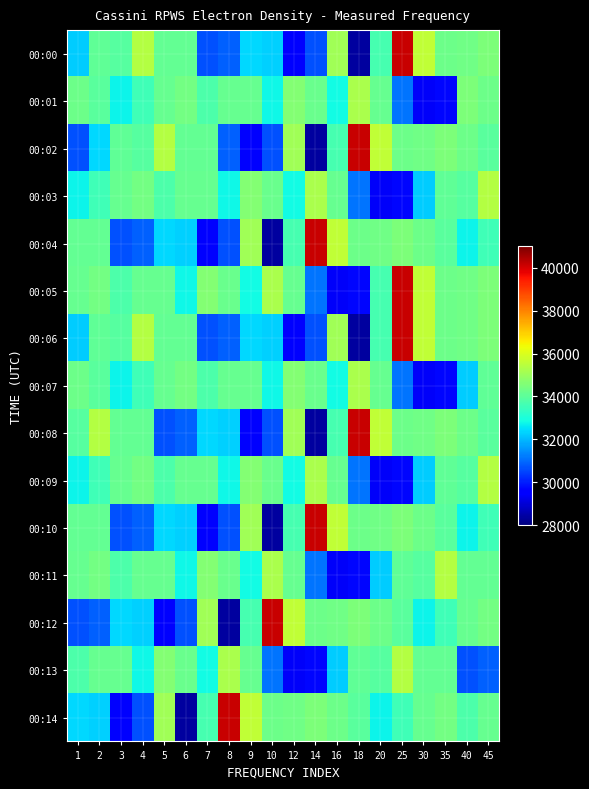

Reading left to right, extract all data points from this chart.

00:00: 1=32231.0	2=34048.6	3=33902.9	4=35374.4	5=34098.8	6=34131.6	7=30684.4	8=30884.2	9=32370.8	10=32295.2	12=29648.1	14=30645.7	16=35090.8	18=28358.4	20=33683.1	25=40140.2	30=35586.5	35=34251.5	40=34304.1	45=34523.1
00:01: 1=34258.1	2=33981.8	3=32754.0	4=33576.1	5=34189.6	6=34389.7	7=33778.8	8=34147.3	9=34158.4	10=32794.2	12=34618.7	14=34211.7	16=32871.9	18=35229.8	20=34169.0	25=31122.5	30=29408.3	35=29689.3	40=34523.1	45=34258.1
00:02: 1=30684.4	2=32370.8	3=34048.6	4=33902.9	5=35374.4	6=34098.8	7=34131.6	8=30884.2	9=29648.1	10=30645.7	12=35090.8	14=28358.4	16=33683.1	18=40140.2	20=35586.5	25=34251.5	30=34304.1	35=34523.1	40=34258.1	45=33981.8
00:03: 1=32754.0	2=33576.1	3=34189.6	4=34389.7	5=33778.8	6=34147.3	7=34158.4	8=32794.2	9=34618.7	10=34211.7	12=32871.9	14=35229.8	16=34169.0	18=31122.5	20=29408.3	25=29689.3	30=32231.0	35=34048.6	40=33902.9	45=35374.4
00:04: 1=34098.8	2=34131.6	3=30684.4	4=30884.2	5=32370.8	6=32295.2	7=29648.1	8=30645.7	9=35090.8	10=28358.4	12=33683.1	14=40140.2	16=35586.5	18=34251.5	20=34304.1	25=34523.1	30=34258.1	35=33981.8	40=32754.0	45=33576.1
00:05: 1=34189.6	2=34389.7	3=33778.8	4=34147.3	5=34158.4	6=32794.2	7=34618.7	8=34211.7	9=32871.9	10=35229.8	12=34169.0	14=31122.5	16=29408.3	18=29689.3	20=33683.1	25=40140.2	30=35586.5	35=34251.5	40=34304.1	45=34523.1
00:06: 1=32231.0	2=34048.6	3=33902.9	4=35374.4	5=34098.8	6=34131.6	7=30684.4	8=30884.2	9=32370.8	10=32295.2	12=29648.1	14=30645.7	16=35090.8	18=28358.4	20=33683.1	25=40140.2	30=35586.5	35=34251.5	40=34304.1	45=34523.1
00:07: 1=34258.1	2=33981.8	3=32754.0	4=33576.1	5=34189.6	6=34389.7	7=33778.8	8=34147.3	9=34158.4	10=32794.2	12=34618.7	14=34211.7	16=32871.9	18=35229.8	20=34169.0	25=31122.5	30=29408.3	35=29689.3	40=32231.0	45=34048.6
00:08: 1=33902.9	2=35374.4	3=34098.8	4=34131.6	5=30684.4	6=30884.2	7=32370.8	8=32295.2	9=29648.1	10=30645.7	12=35090.8	14=28358.4	16=33683.1	18=40140.2	20=35586.5	25=34251.5	30=34304.1	35=34523.1	40=34258.1	45=33981.8
00:09: 1=32754.0	2=33576.1	3=34189.6	4=34389.7	5=33778.8	6=34147.3	7=34158.4	8=32794.2	9=34618.7	10=34211.7	12=32871.9	14=35229.8	16=34169.0	18=31122.5	20=29408.3	25=29689.3	30=32231.0	35=34048.6	40=33902.9	45=35374.4
00:10: 1=34098.8	2=34131.6	3=30684.4	4=30884.2	5=32370.8	6=32295.2	7=29648.1	8=30645.7	9=35090.8	10=28358.4	12=33683.1	14=40140.2	16=35586.5	18=34251.5	20=34304.1	25=34523.1	30=34258.1	35=33981.8	40=32754.0	45=33576.1
00:11: 1=34189.6	2=34389.7	3=33778.8	4=34147.3	5=34158.4	6=32794.2	7=34618.7	8=34211.7	9=32871.9	10=35229.8	12=34169.0	14=31122.5	16=29408.3	18=29689.3	20=32231.0	25=34048.6	30=33902.9	35=35374.4	40=34098.8	45=34131.6
00:12: 1=30684.4	2=30884.2	3=32370.8	4=32295.2	5=29648.1	6=30645.7	7=35090.8	8=28358.4	9=33683.1	10=40140.2	12=35586.5	14=34251.5	16=34304.1	18=34523.1	20=34258.1	25=33981.8	30=32754.0	35=33576.1	40=34189.6	45=34389.7
00:13: 1=33778.8	2=34147.3	3=34158.4	4=32794.2	5=34618.7	6=34211.7	7=32871.9	8=35229.8	9=34169.0	10=31122.5	12=29408.3	14=29689.3	16=32231.0	18=34048.6	20=33902.9	25=35374.4	30=34098.8	35=34131.6	40=30684.4	45=30884.2
00:14: 1=32370.8	2=32295.2	3=29648.1	4=30645.7	5=35090.8	6=28358.4	7=33683.1	8=40140.2	9=35586.5	10=34251.5	12=34304.1	14=34523.1	16=34258.1	18=33981.8	20=32754.0	25=33576.1	30=34189.6	35=34389.7	40=33778.8	45=34147.3